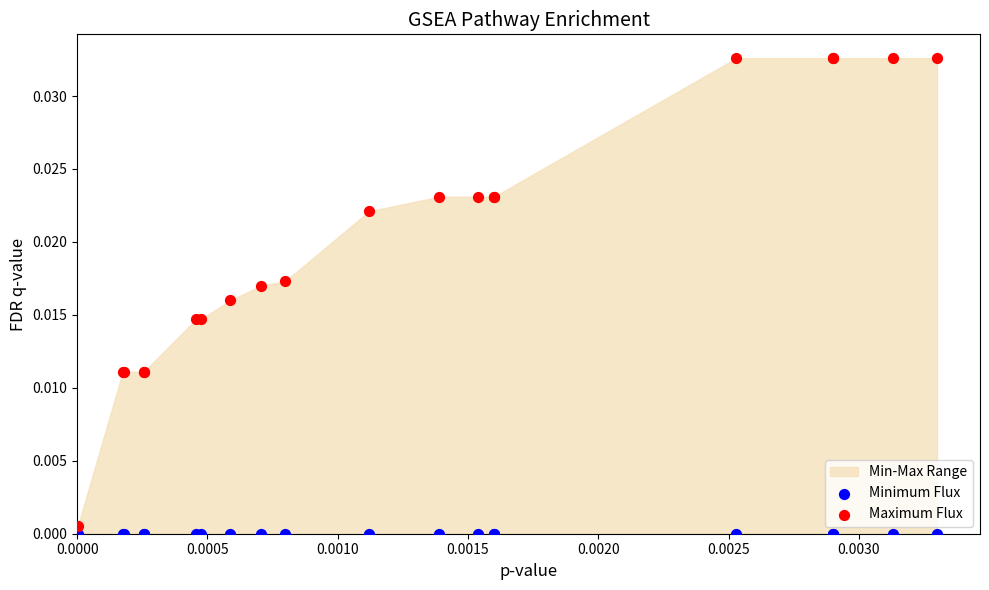

Which series contains the highest Y value?

Maximum Flux